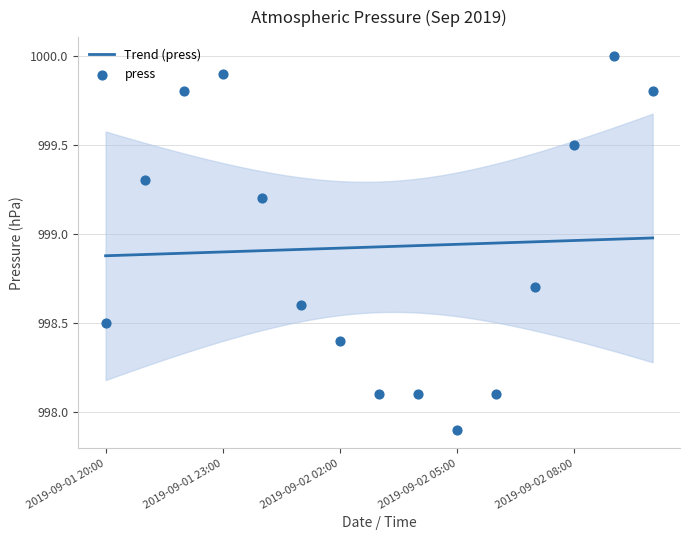

Which has a higher value, 2019-09-02 08:00 or 2019-09-01 21:00?

2019-09-02 08:00